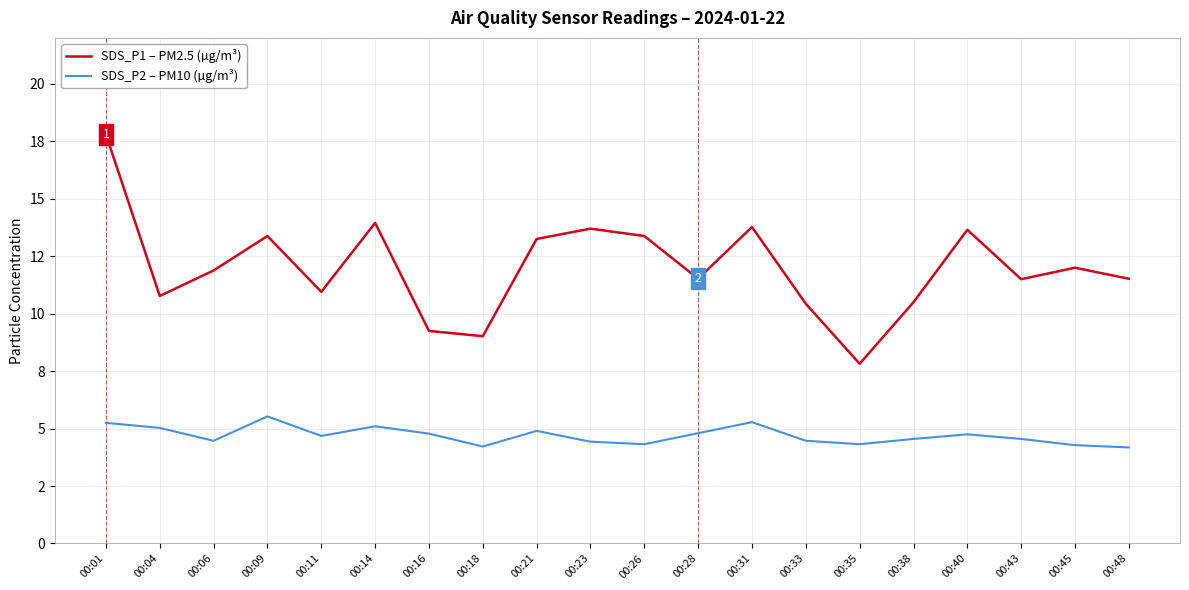

What is the sum of all SDS_P1 – PM2.5 (µg/m³) values?

240.0